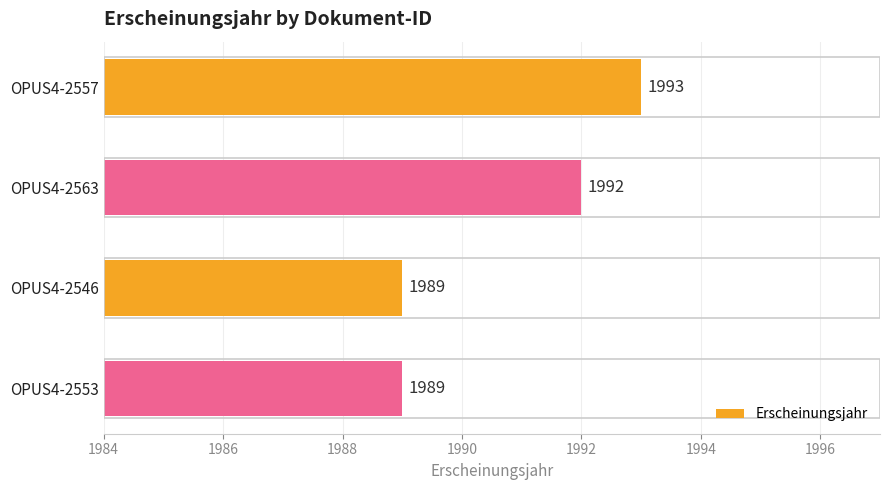

The chart shows a value of 2746 at OPUS4-2546. True or false?

False